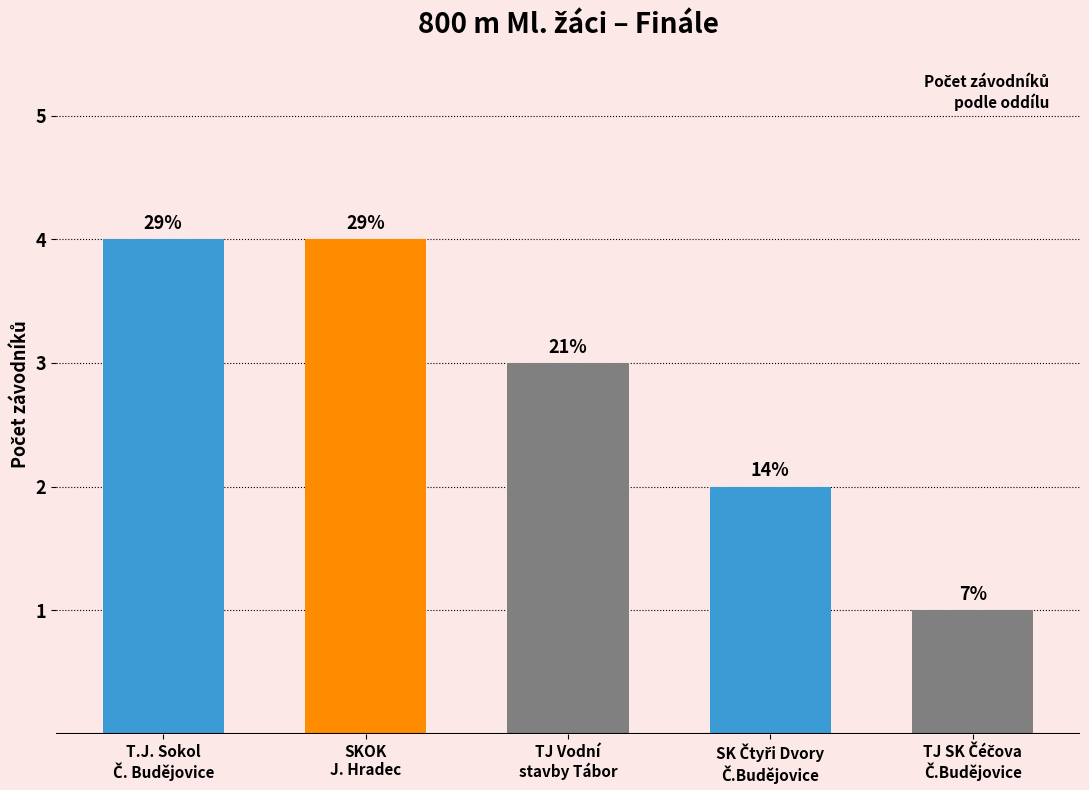

How many bars are there in total?

5